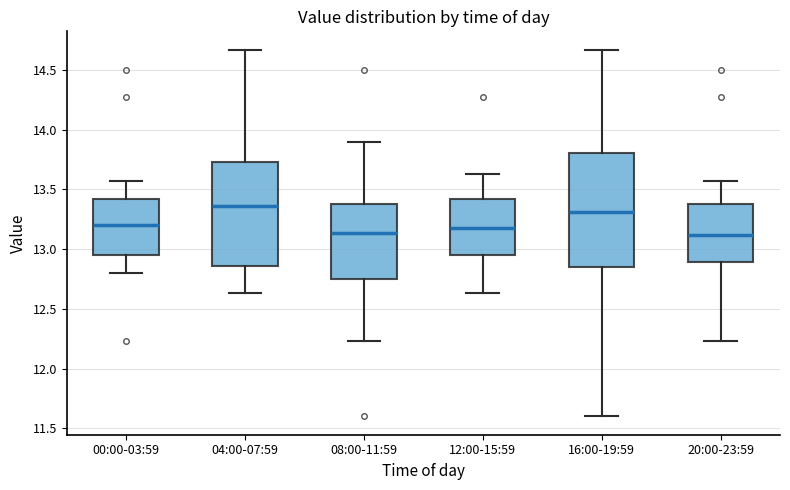

Which box's median line is the highest?

04:00-07:59